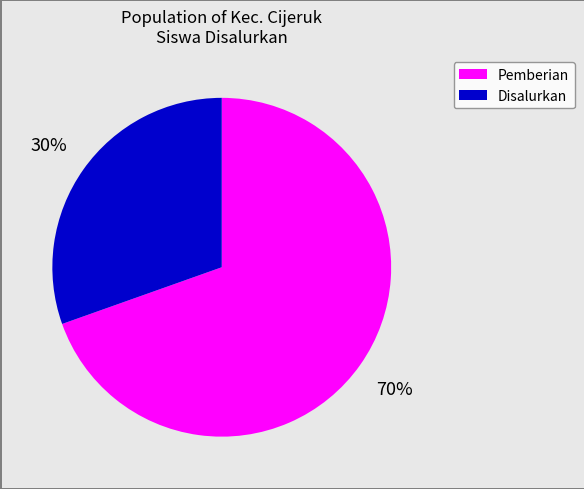

To the nearest percent, what is the average slice percentage?

50%